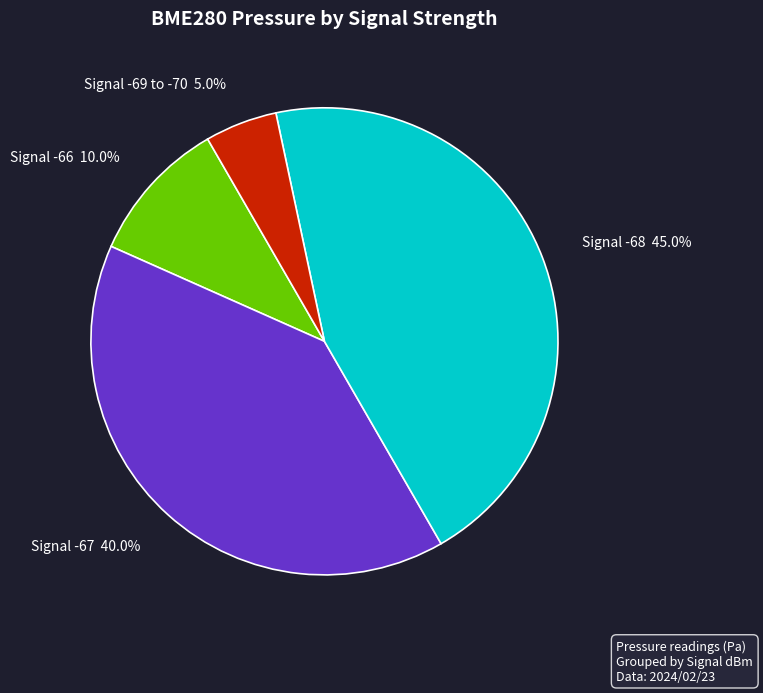

How much of the chart is everything except Signal -69 to -70?

95.0%